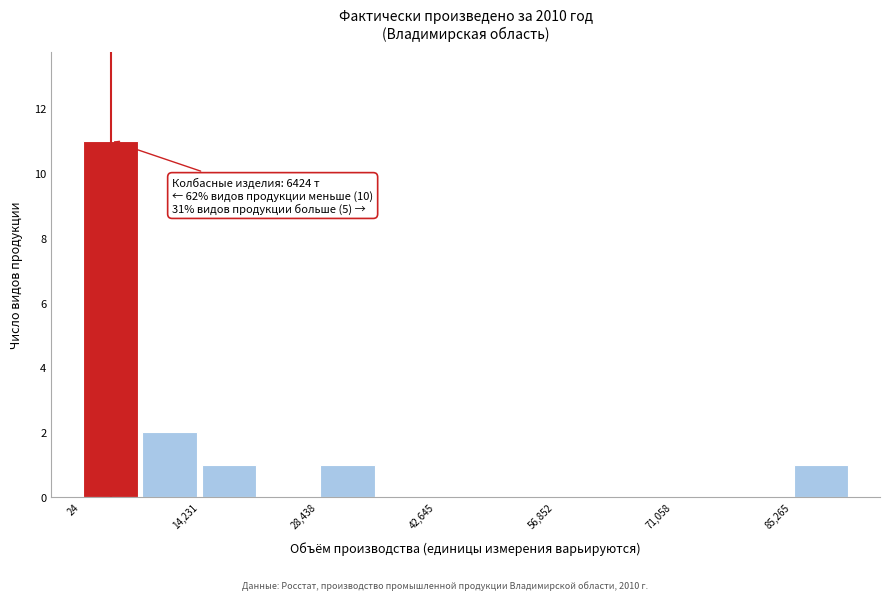

Around what value on the x-axis is the tallest bar? Give the approximate position of its centre, as read against the axis.

4000